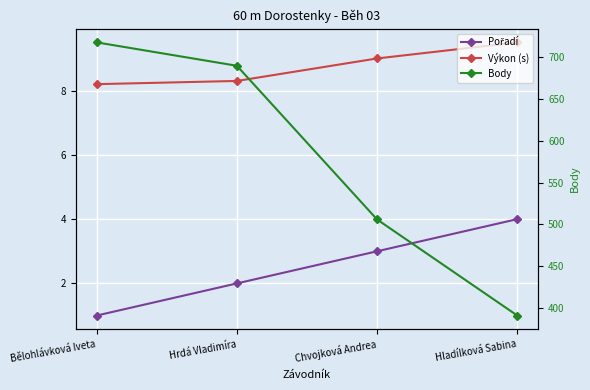

At which label is Výkon (s) closest to 8?

Bělohlávková Iveta